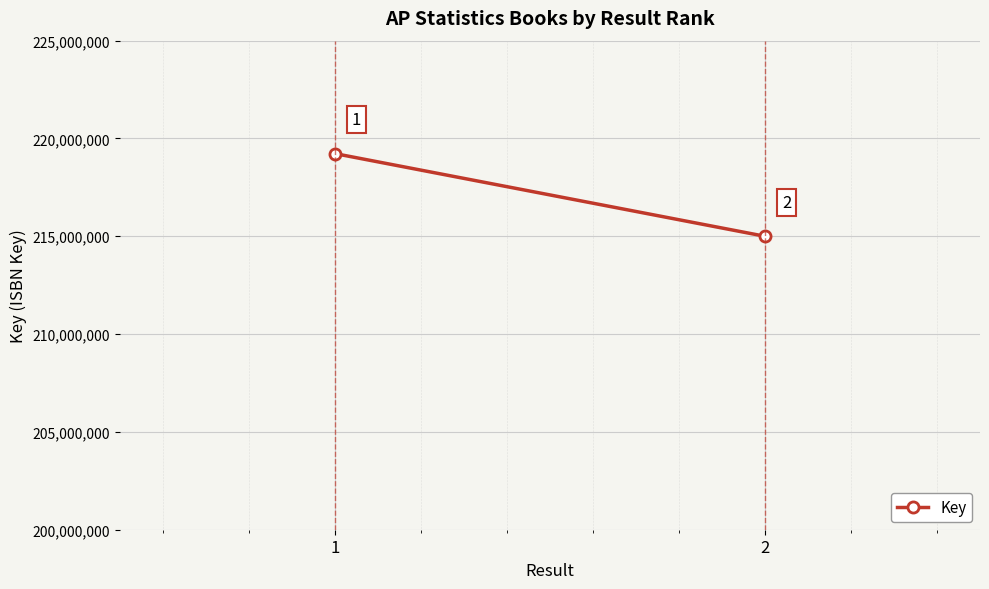

Which category has the lowest value across all series?

2